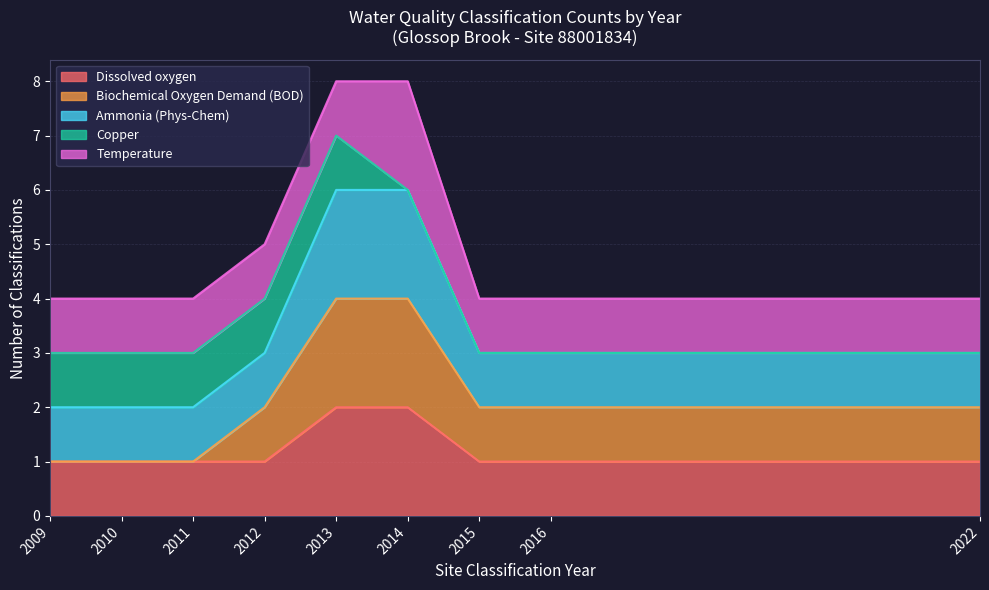

Which series has the largest total across all categories?

Dissolved oxygen